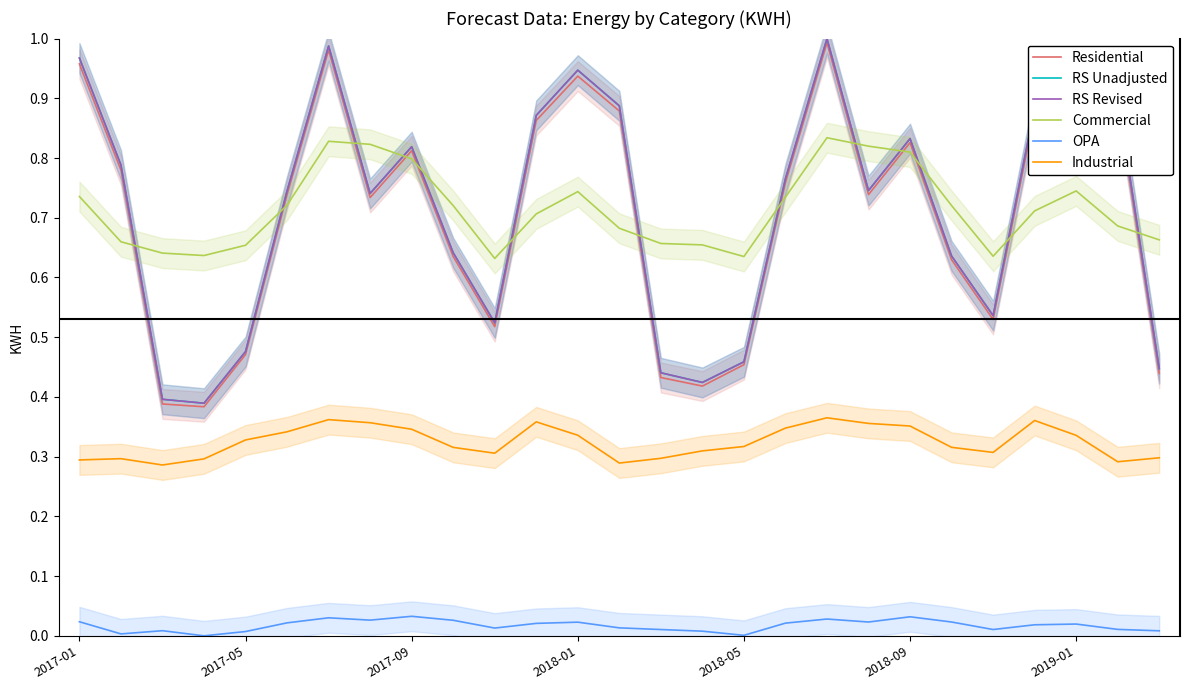

At 15, list the series in order from smallest to largest.

OPA, Industrial, Residential, RS Revised, RS Unadjusted, Commercial